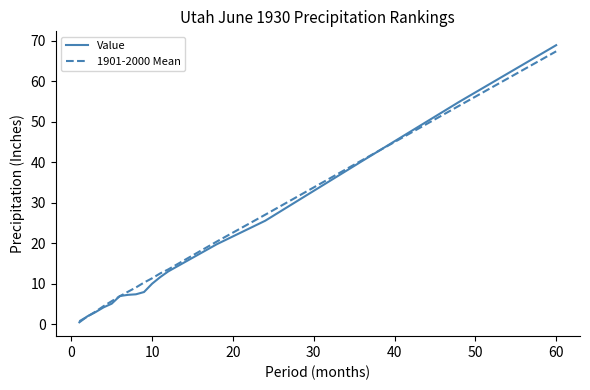

What is the maximum value for 1901-2000 Mean?

67.4